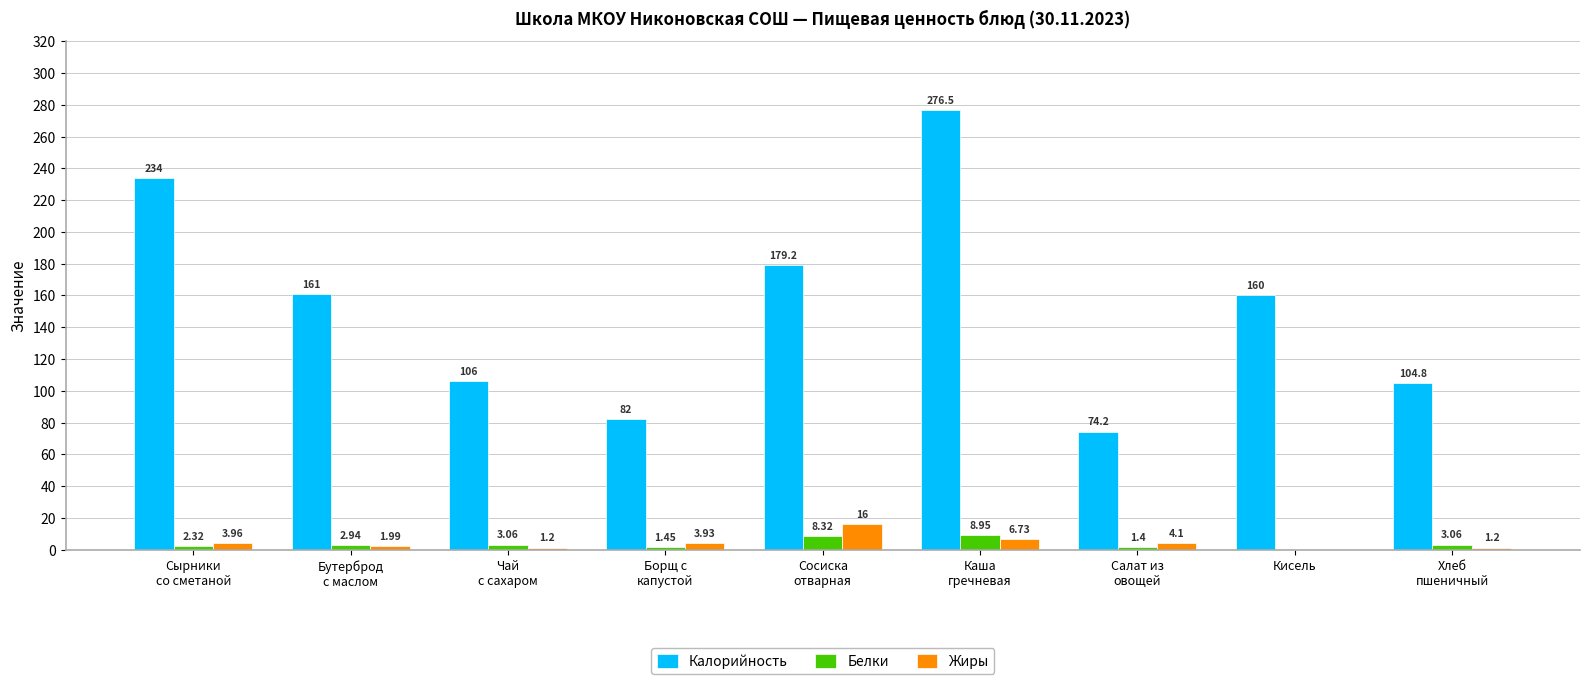

What is the maximum value shown in the chart?

276.5